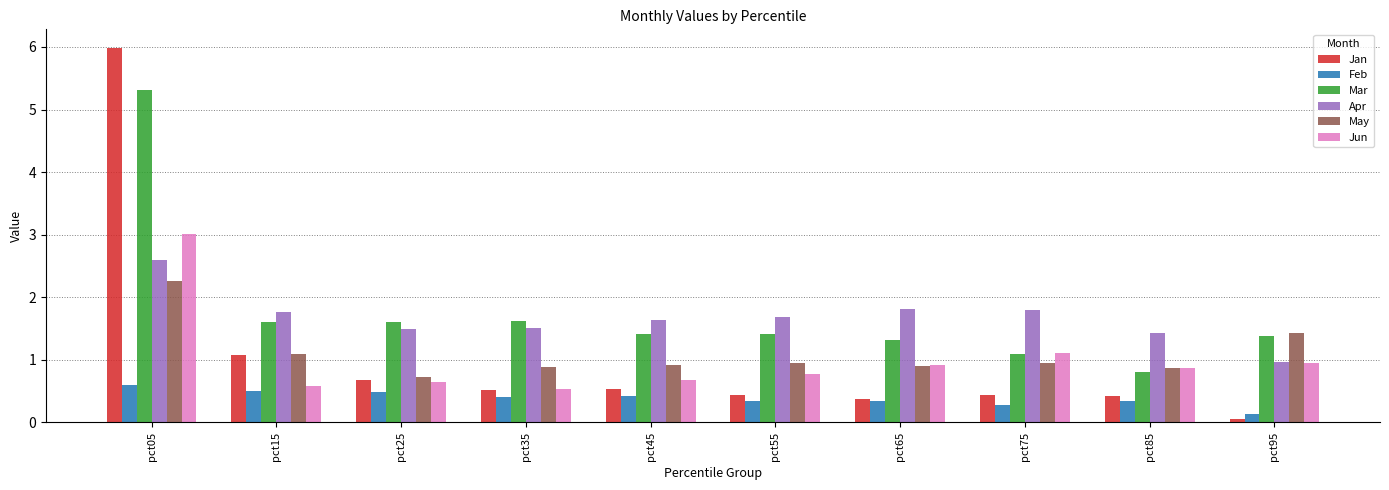

Is the value of Mar at pct05 greater than the value of Apr at pct35?

Yes